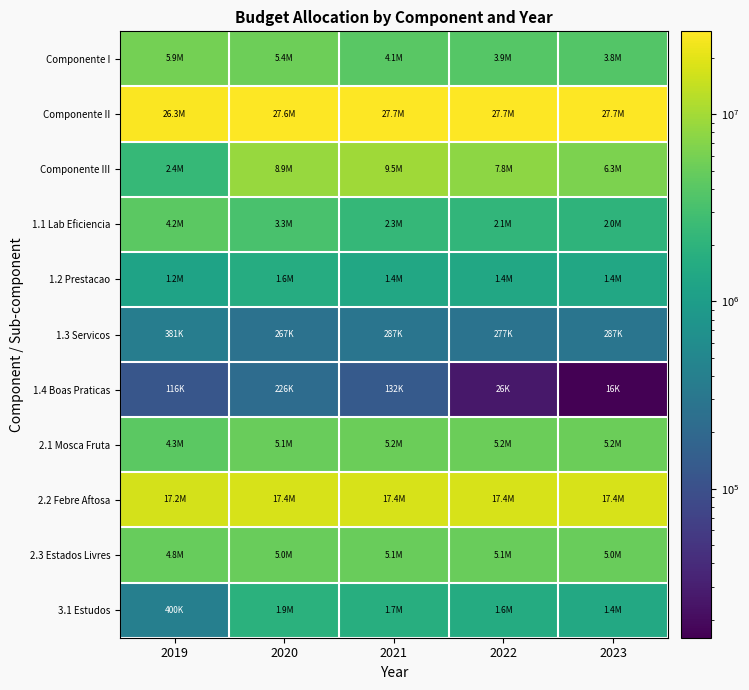

Which category has the lowest value across all series?

2023